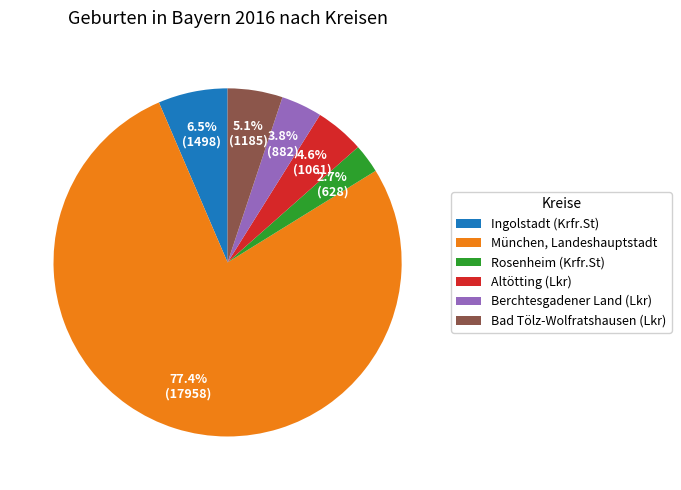

The Rosenheim (Krfr.St) slice represents 3% of the pie. True or false?

True